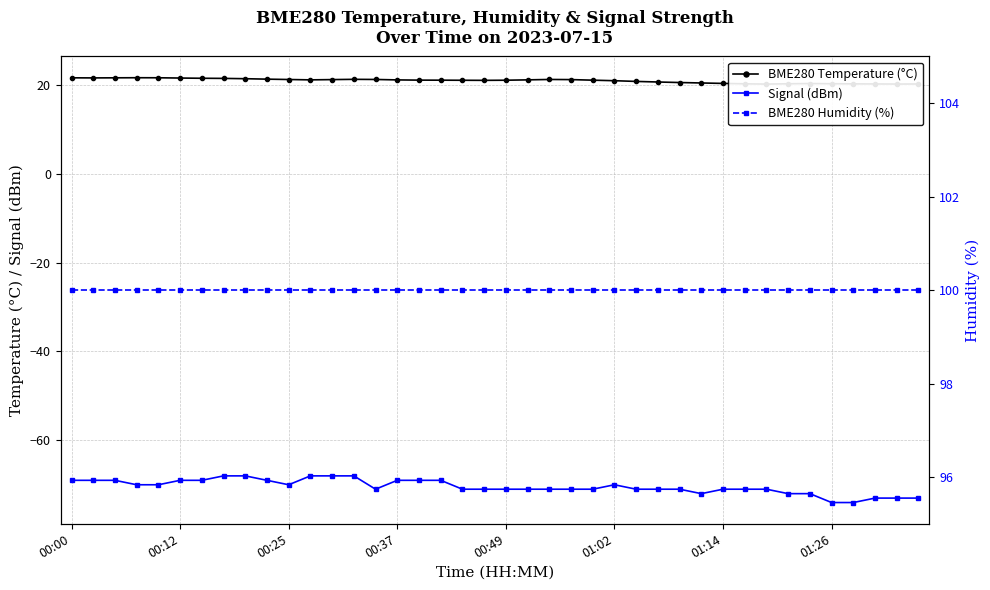

What is the average value of the Signal (dBm) series?

-70